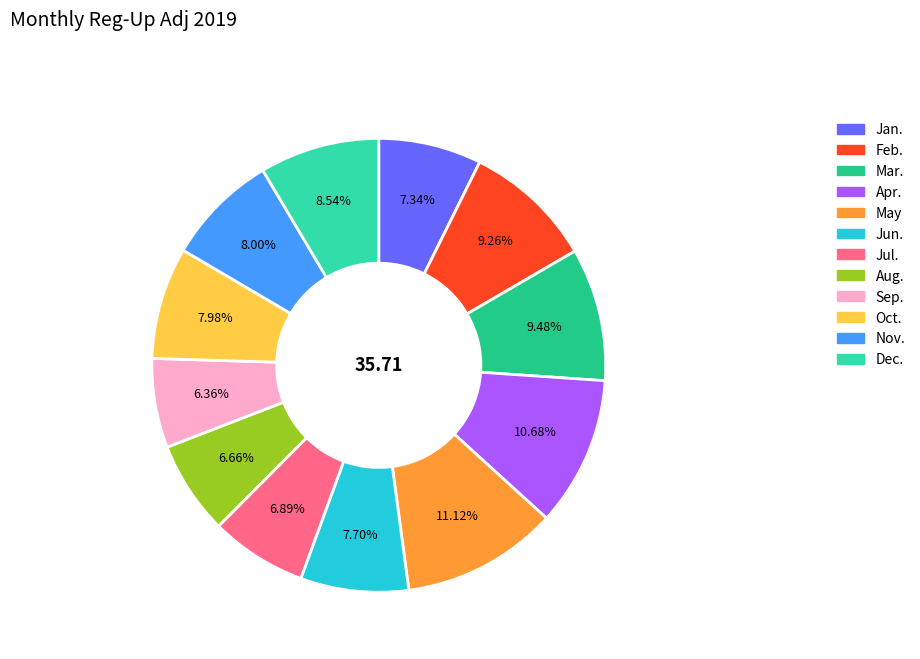

To the nearest percent, what is the average slice percentage?

8%